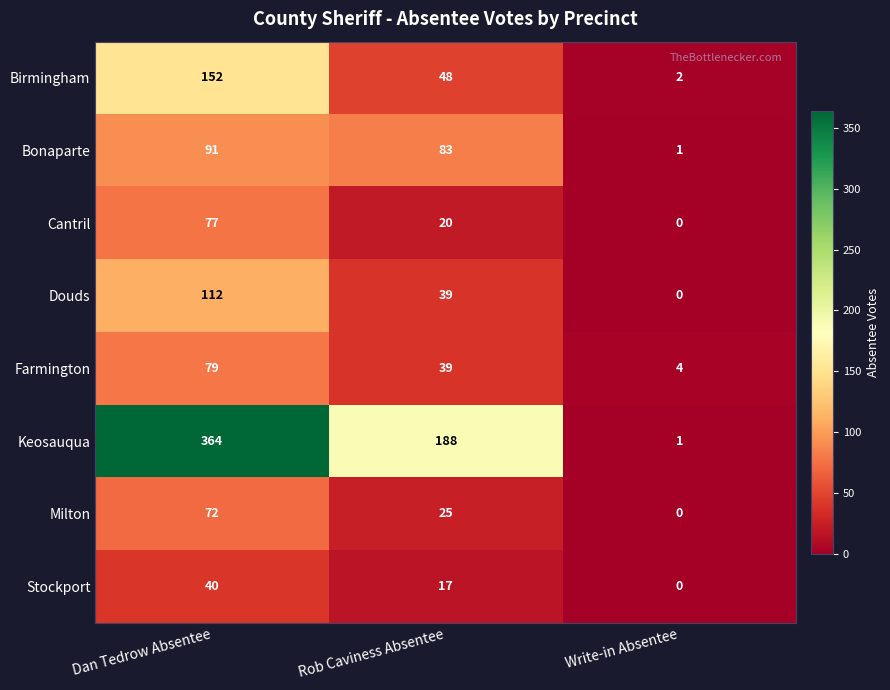

At which category is the sum across all series the highest?

Dan Tedrow Absentee